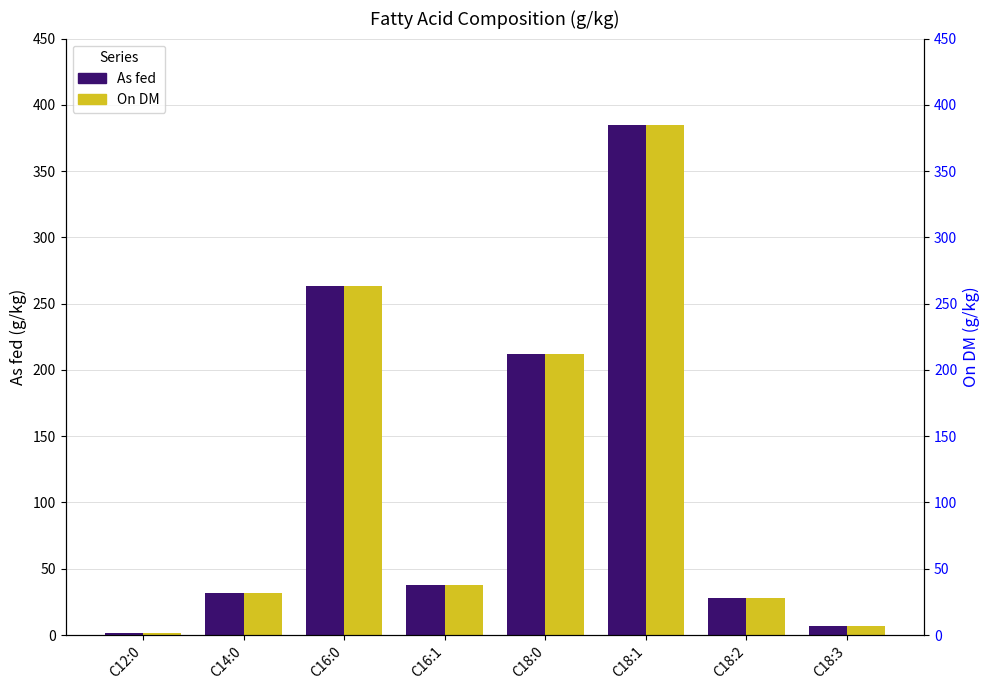

What is the sum of the As fed values at C18:3 and C18:0?

218.5